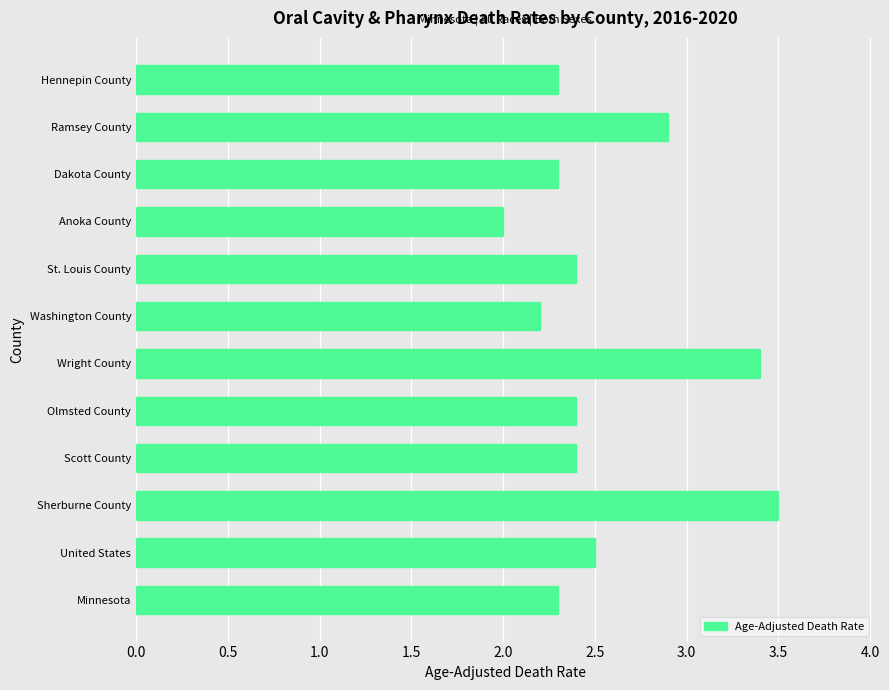

How many data points does each series have?

12